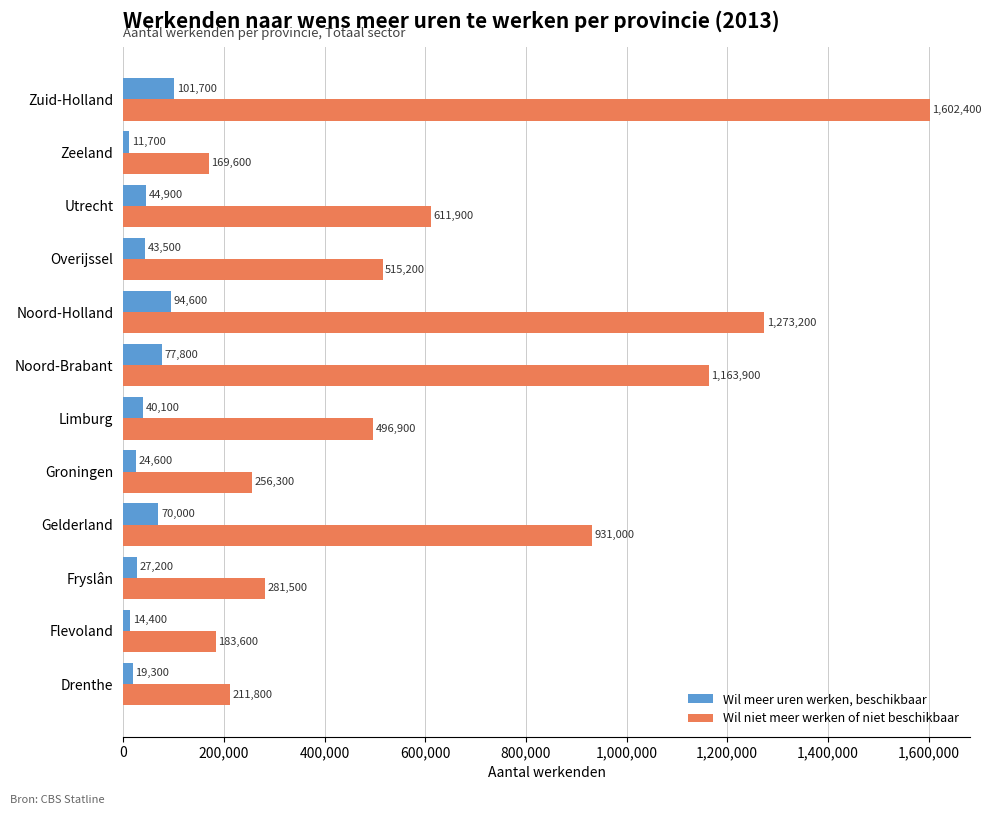

What is the sum of all Wil meer uren werken, beschikbaar values?

569800